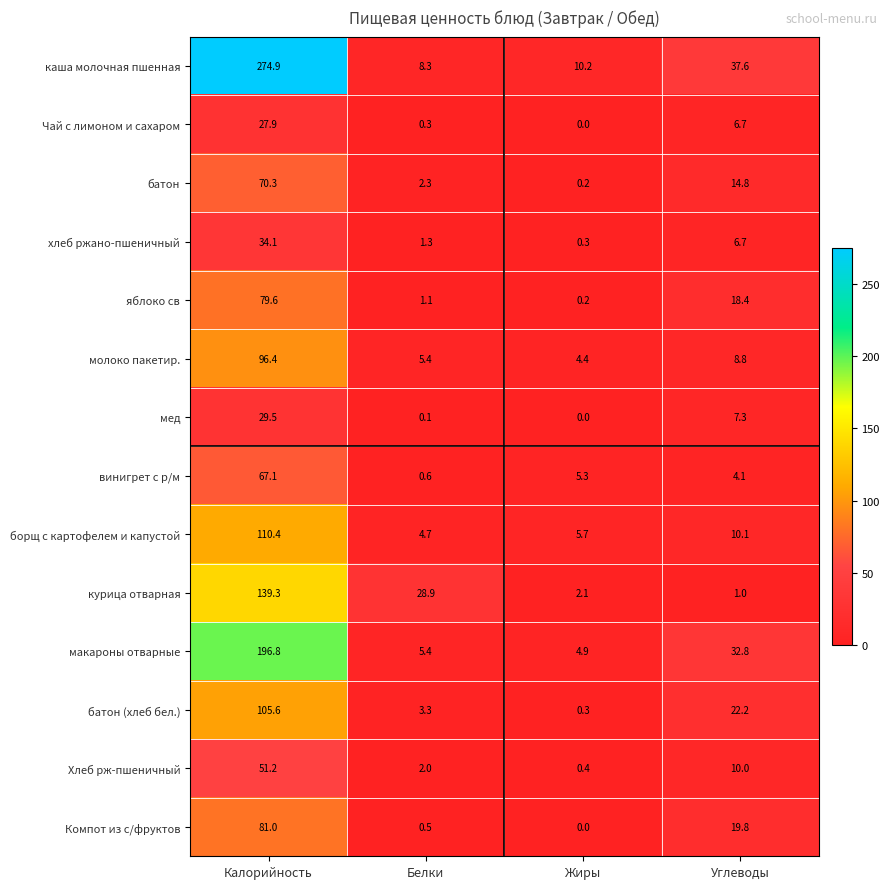

At which label is мед closest to 14?

Углеводы